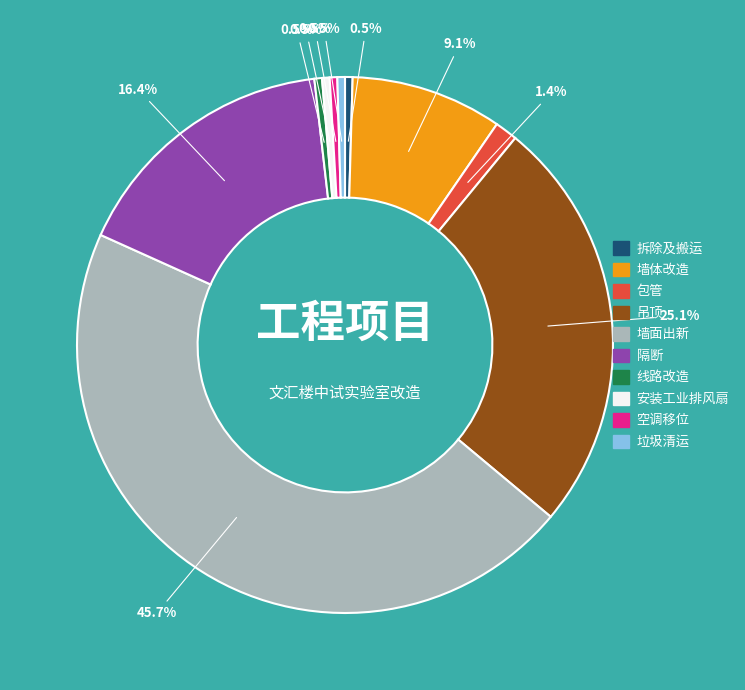

Is it true that 墙面出新 is 46% of the pie?

True